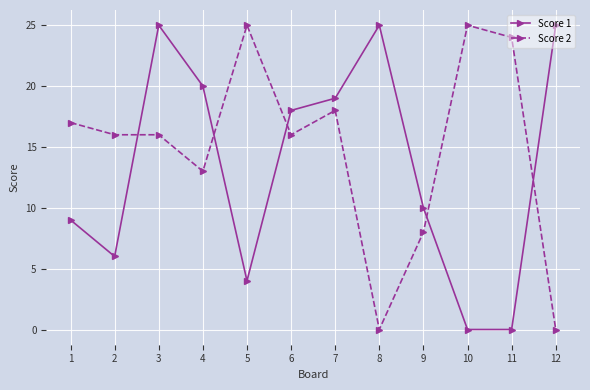

At which label is Score 1 closest to 12?

9